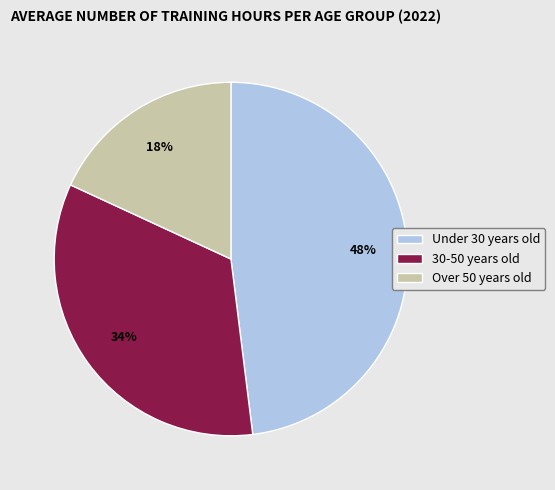

True or false: Over 50 years old accounts for 10% of the total.

False